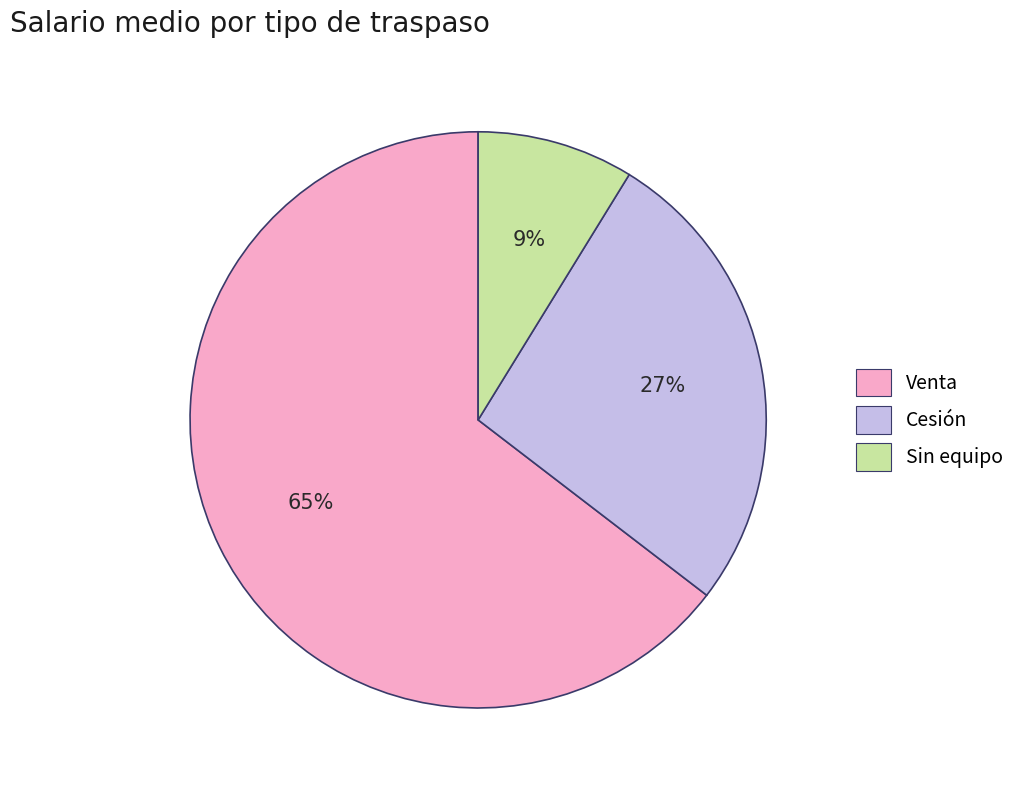

Which has a higher value, Venta or Cesión?

Venta